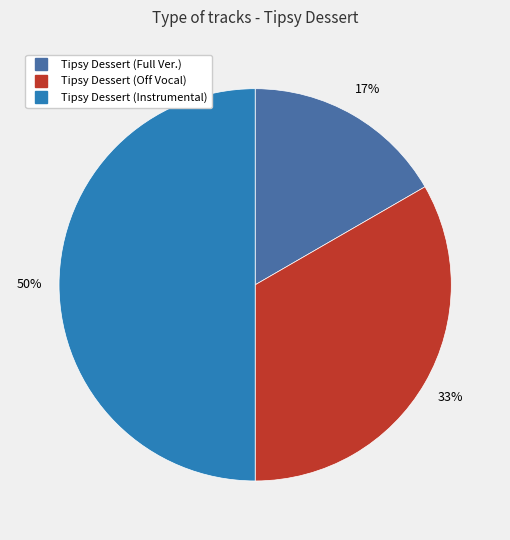

Is Tipsy Dessert (Off Vocal) the majority of the pie?

No